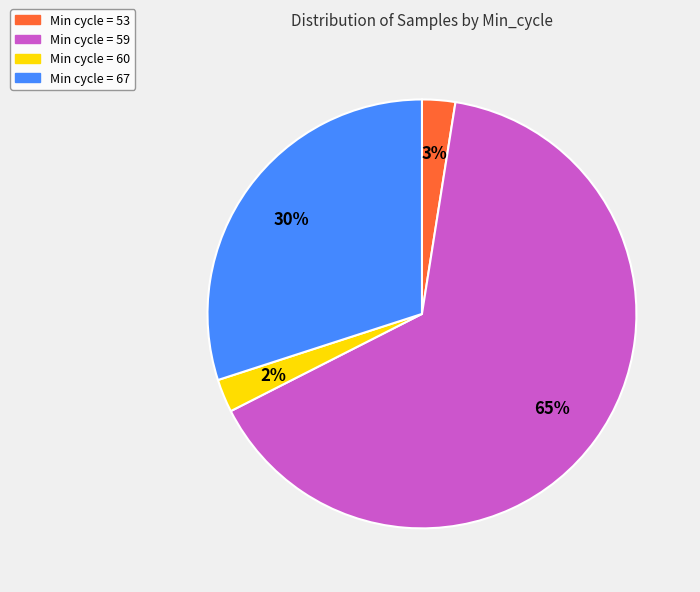

Is there any slice that represents more than half of the pie?

Yes